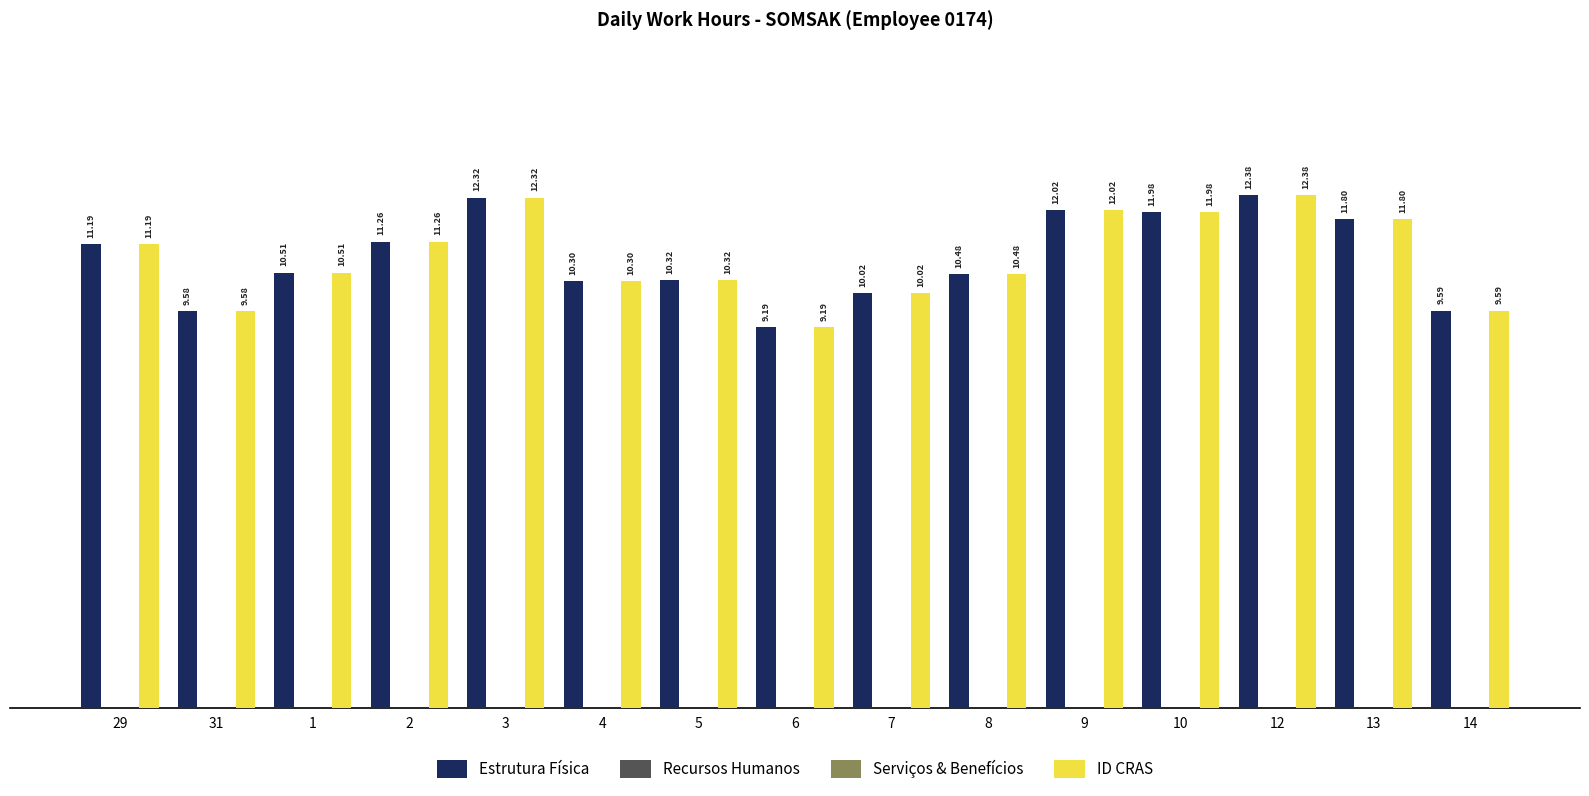

At 7, list the series in order from largest to smallest.

Estrutura Física, ID CRAS, Recursos Humanos, Serviços & Benefícios